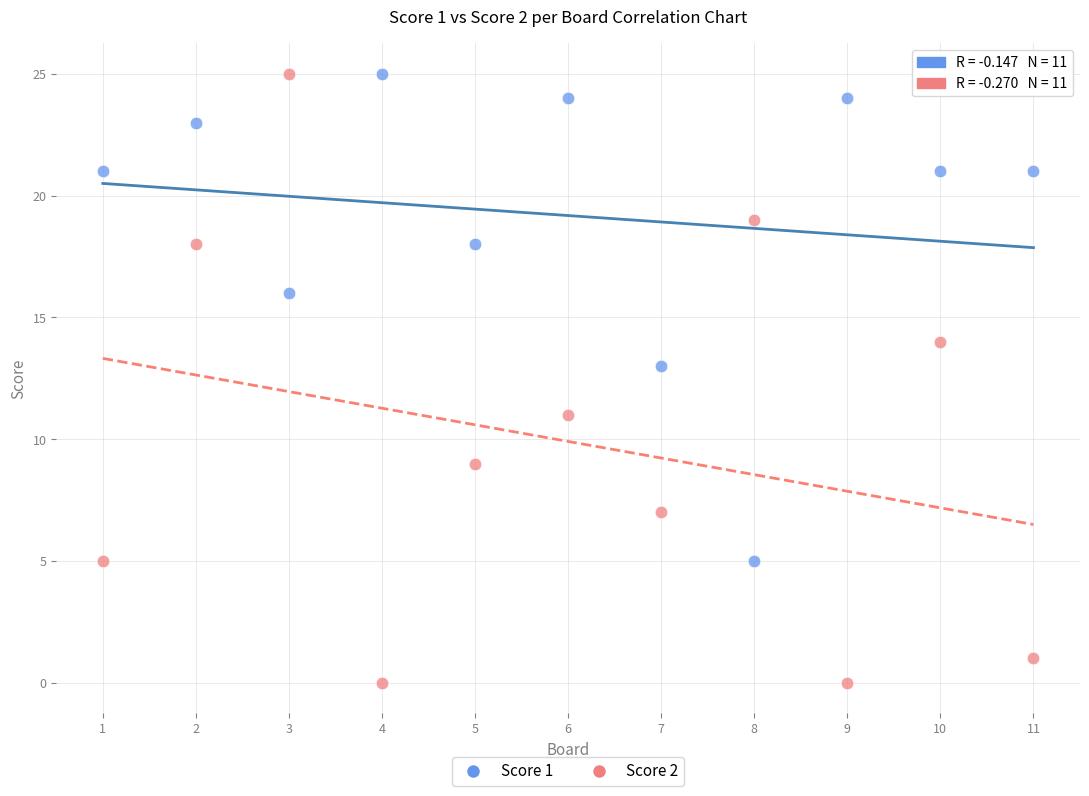

Which series contains the lowest Y value?

Score 2